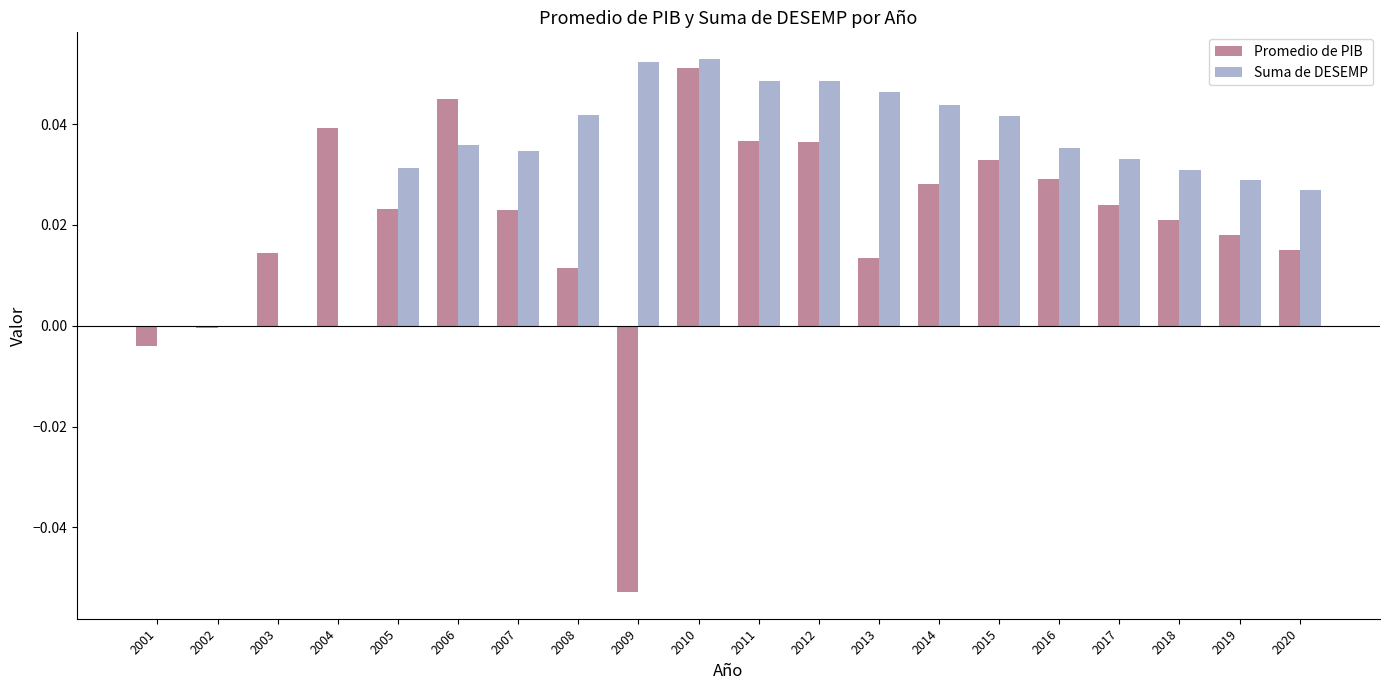

Count the number of categories in the chart.

20